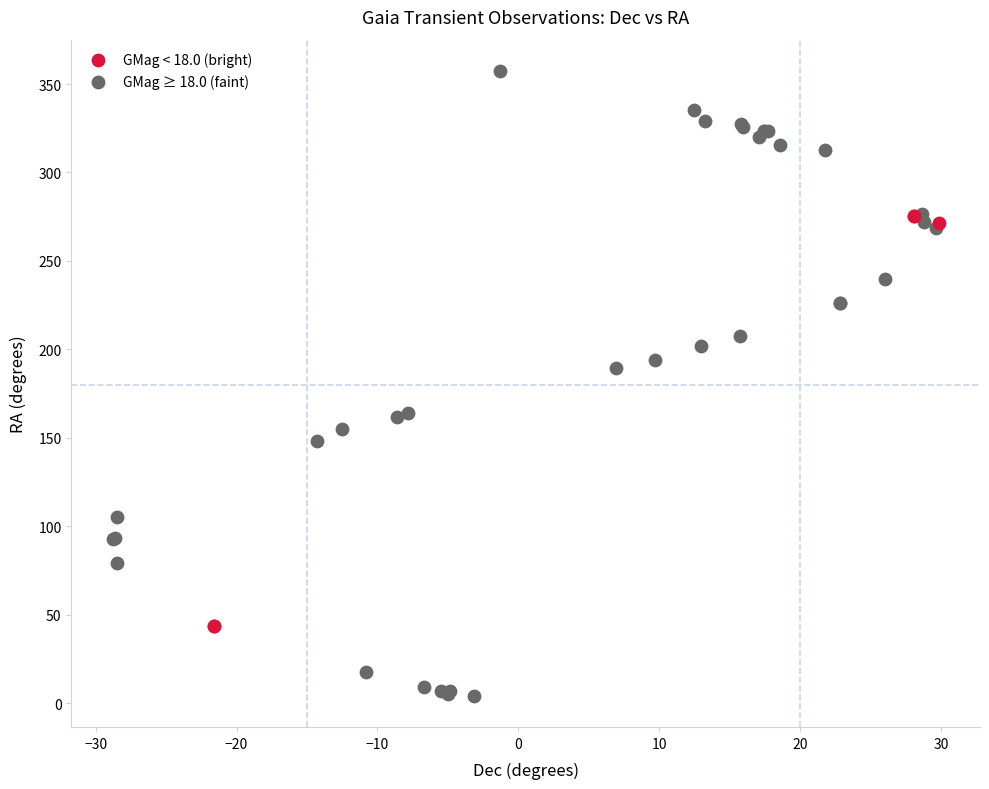

Which series contains the lowest Y value?

GMag ≥ 18.0 (faint)